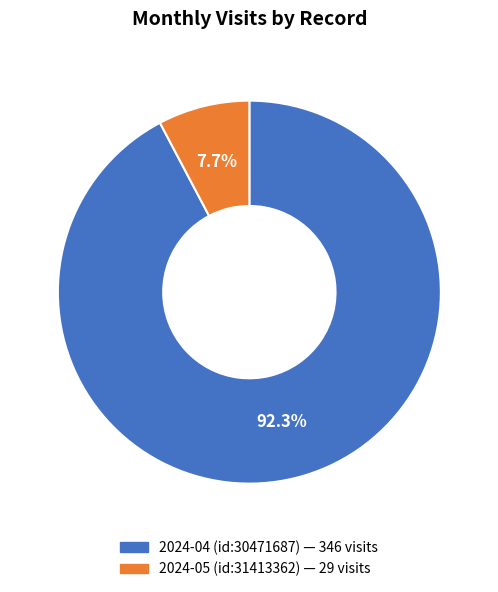

Is 2024-05 (id:31413362) the majority of the pie?

No